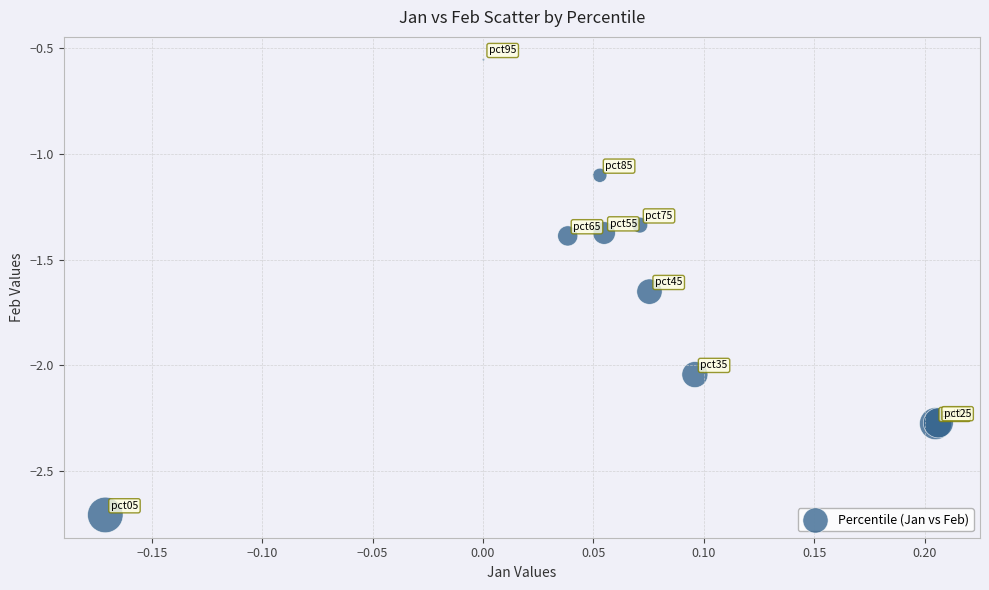

What Y value in the scatter plot is closest to -1?

-1.1